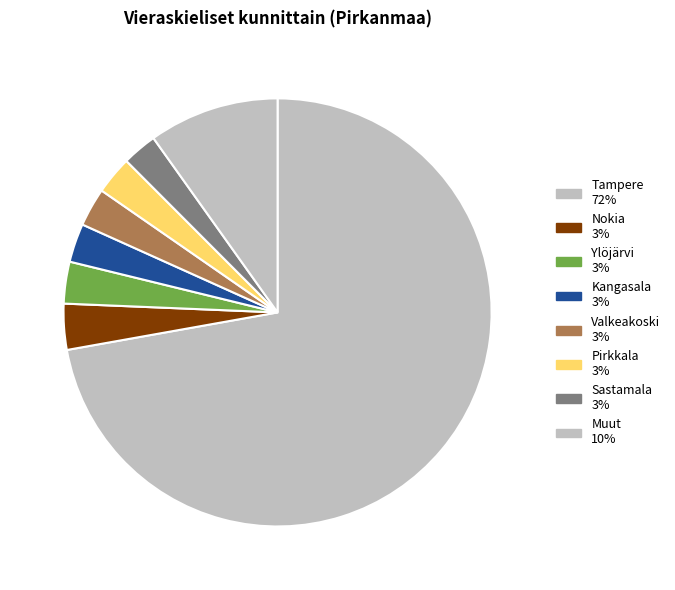

Count the number of slices in the pie.

8